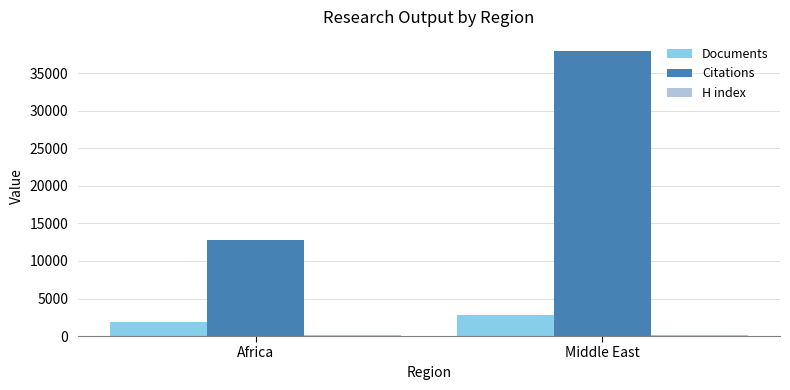

What is the sum of all Documents values?

4689